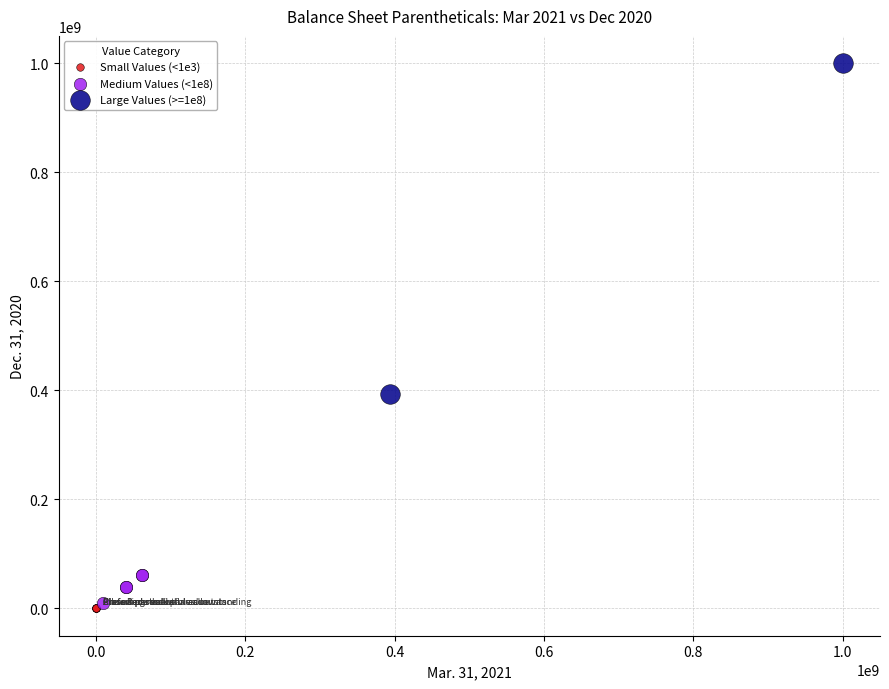

Which series contains the lowest Y value?

Small Values (<1e3)